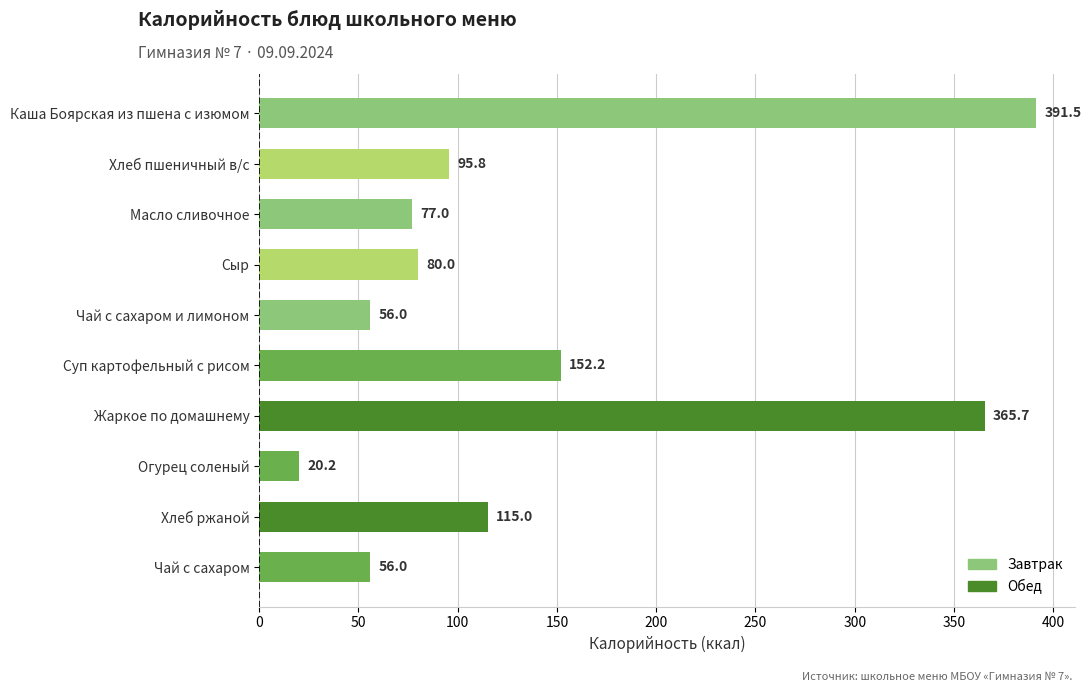

The value at Каша Боярская из пшена с изюмом is 391.5. True or false?

True